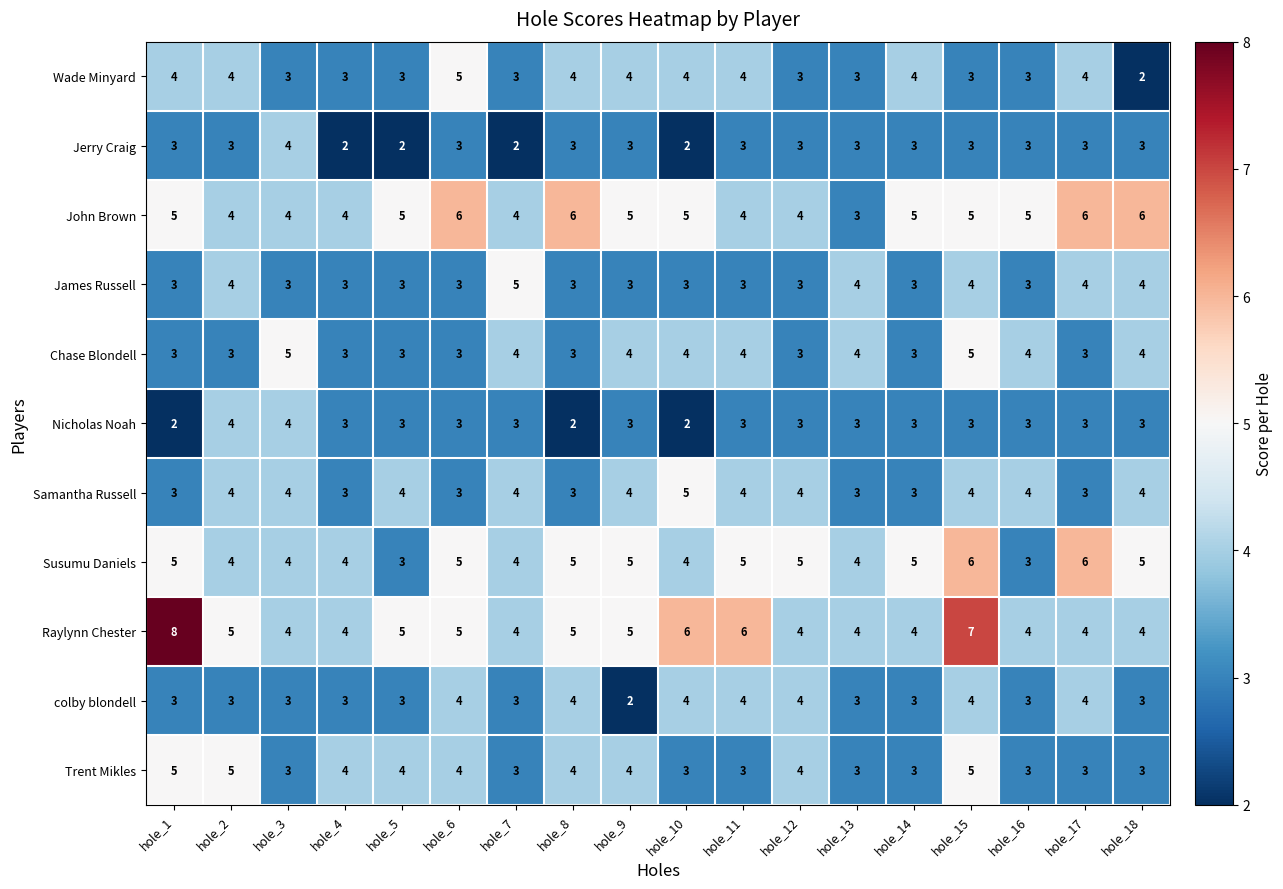

Which series has the largest total across all categories?

Raylynn Chester